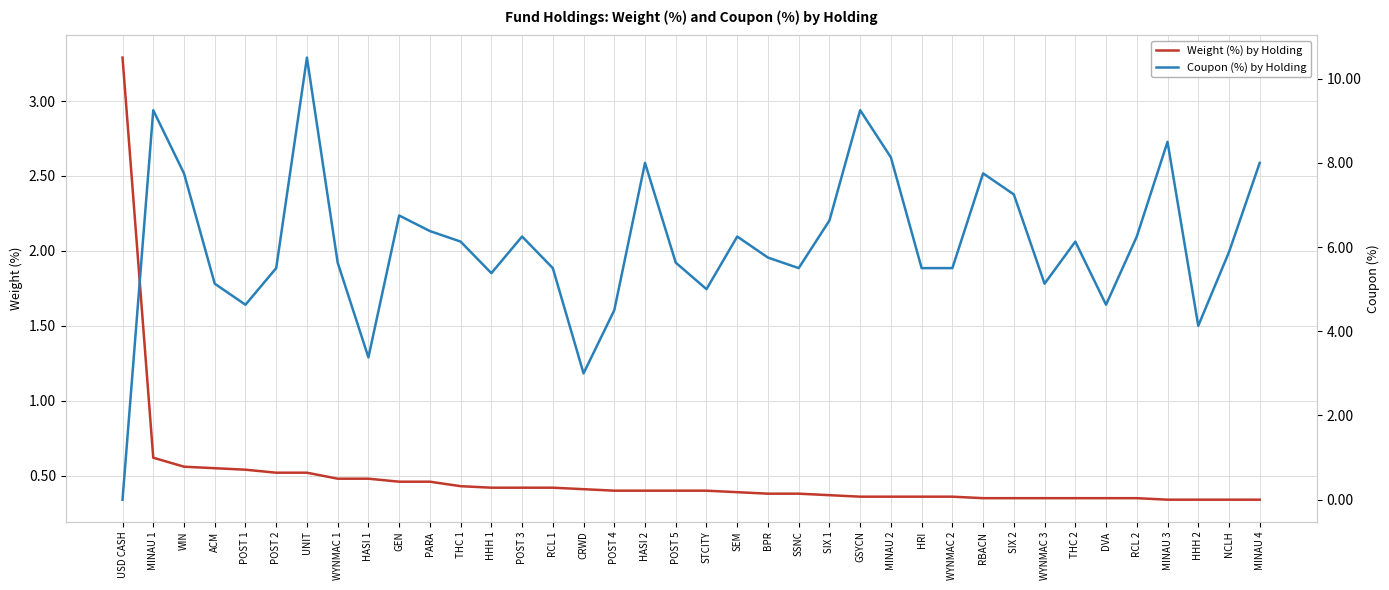

True or false: Weight (%) by Holding has more than 2 interior local peaks.

False